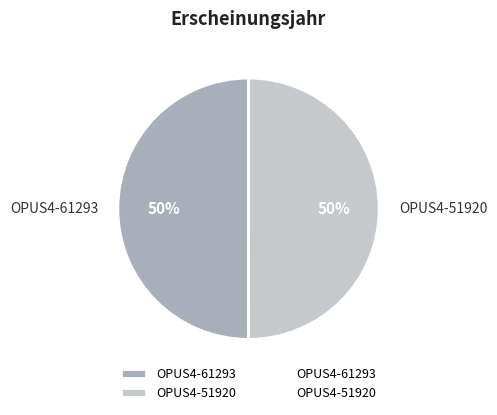

Is the sum of OPUS4-61293 and OPUS4-51920 greater than half?

Yes